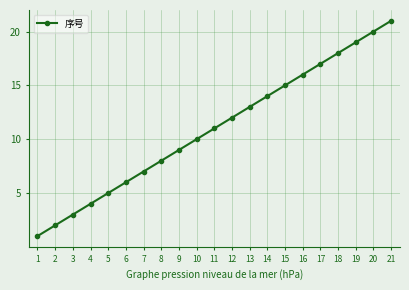

The chart shows a value of 13 at 13. True or false?

True